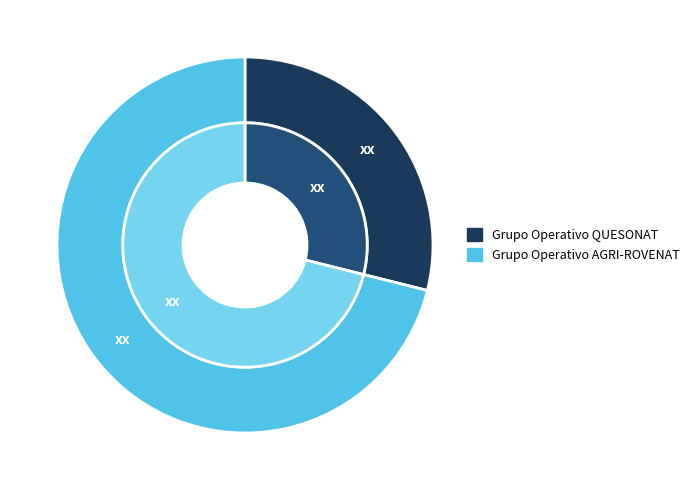

Count the number of slices in the pie.

2